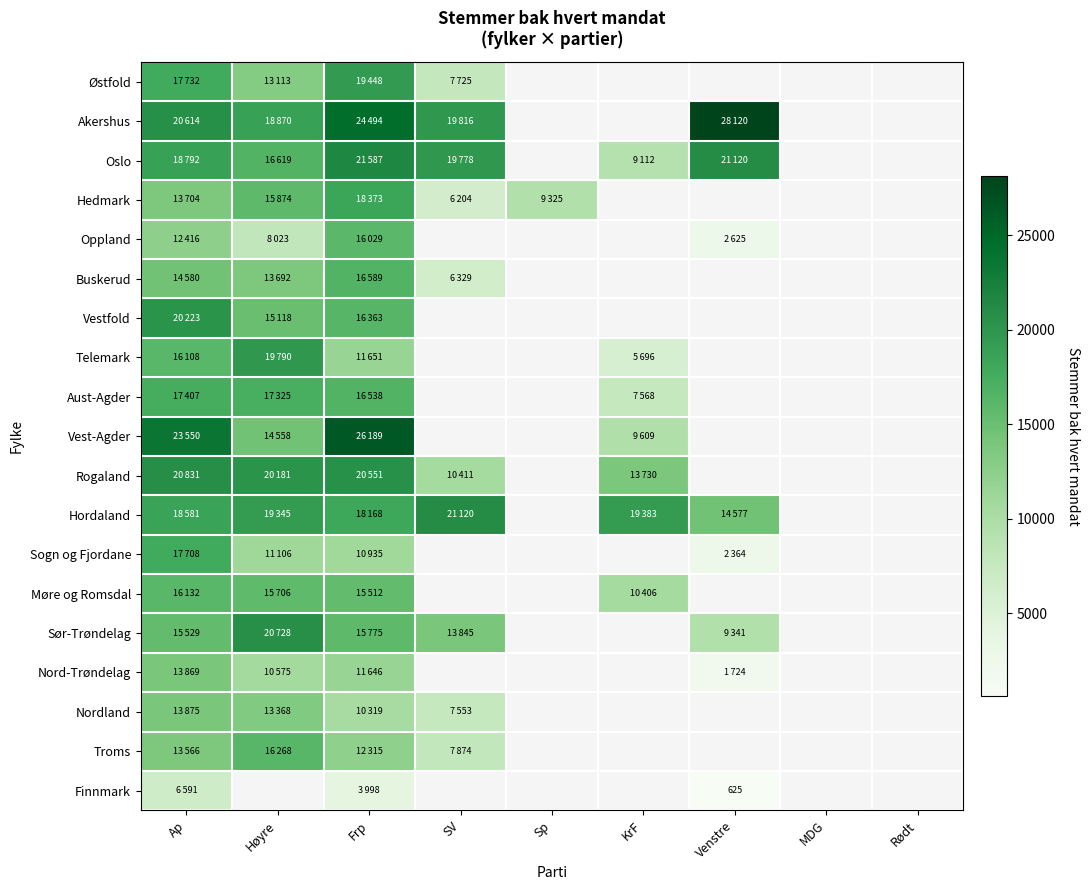

Which label corresponds to the smallest value in the chart?

Venstre